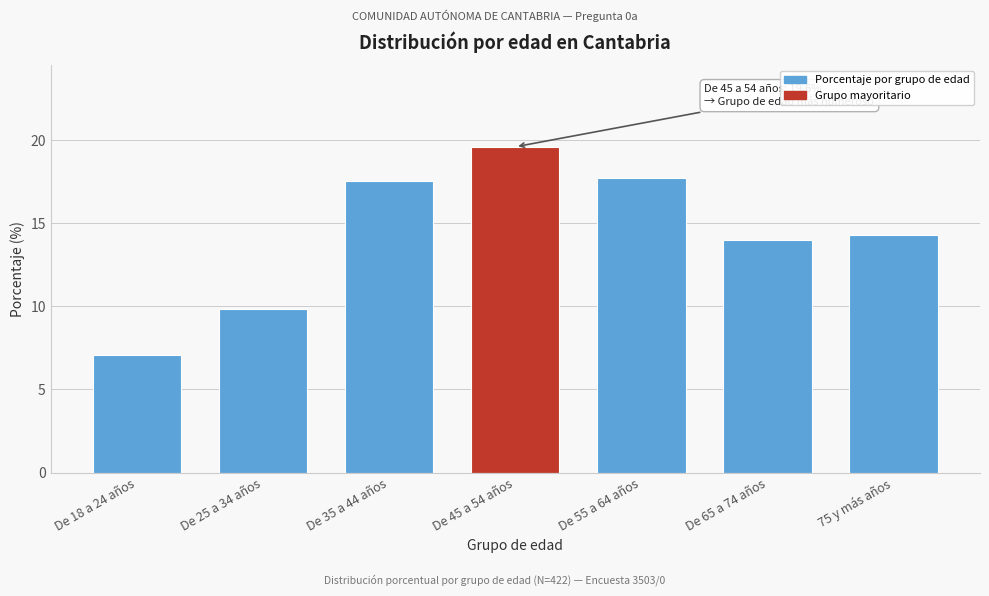

Reading right to left, extract all data points from this chart.

14.3	14.0	17.7	19.6	17.5	9.8	7.1